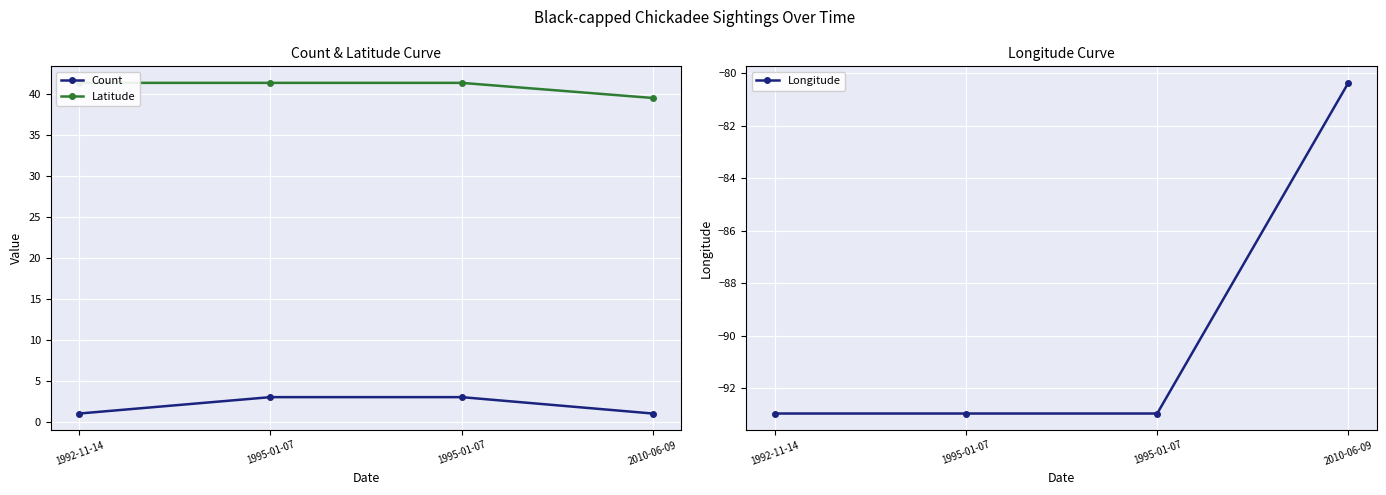

Which series has the largest total across all categories?

Latitude